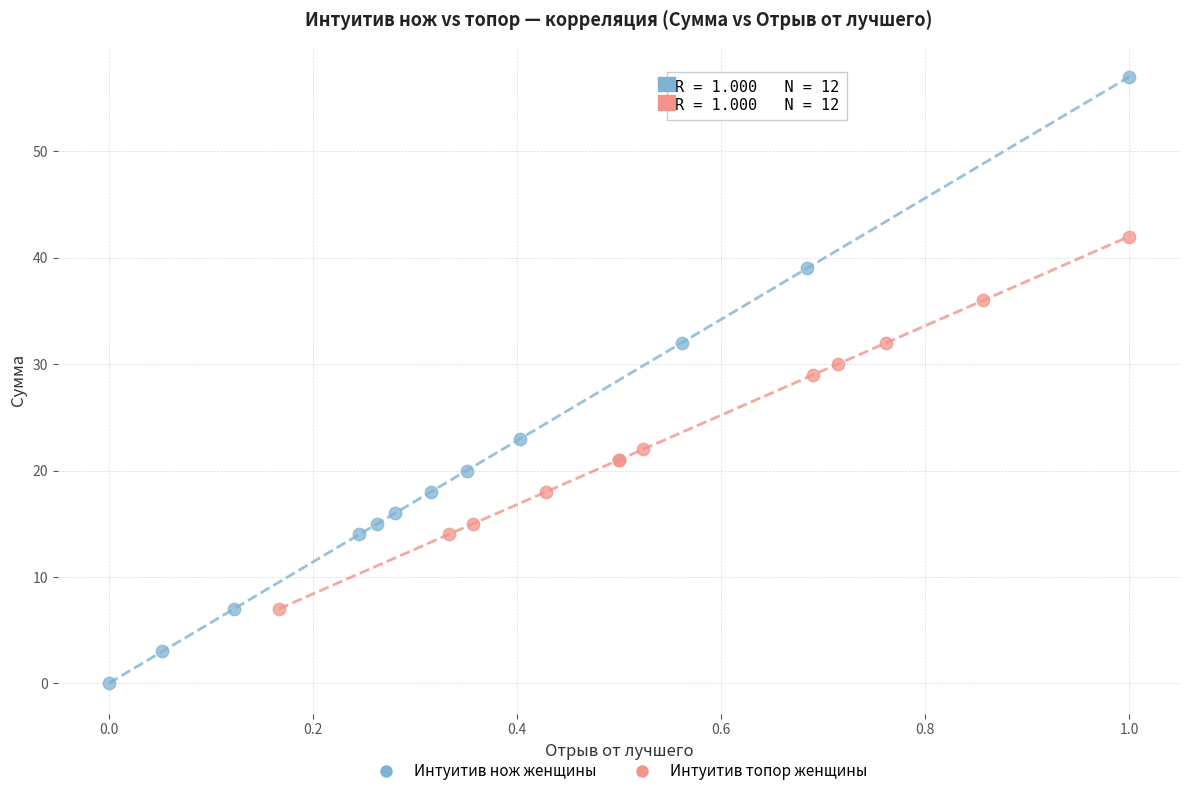

Which series reaches the minimum Y coordinate?

Интуитив нож женщины